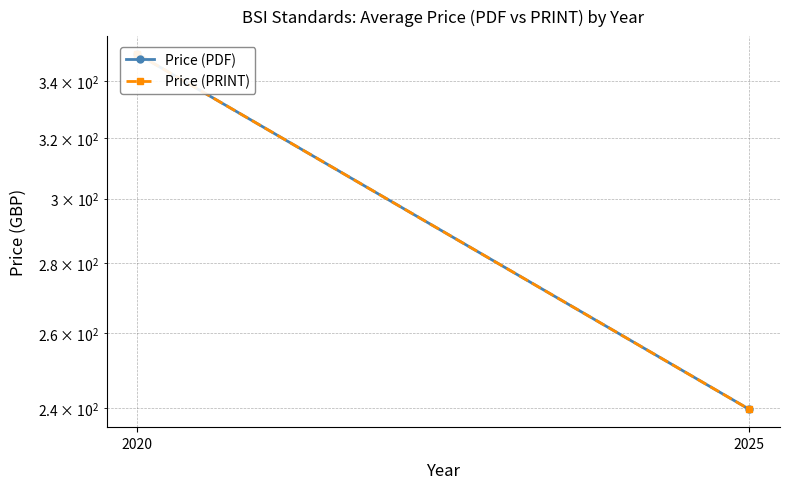

Reading right to left, what are all the values shown in this chart?

Price (PDF): 239.6	350.0
Price (PRINT): 239.6	350.0